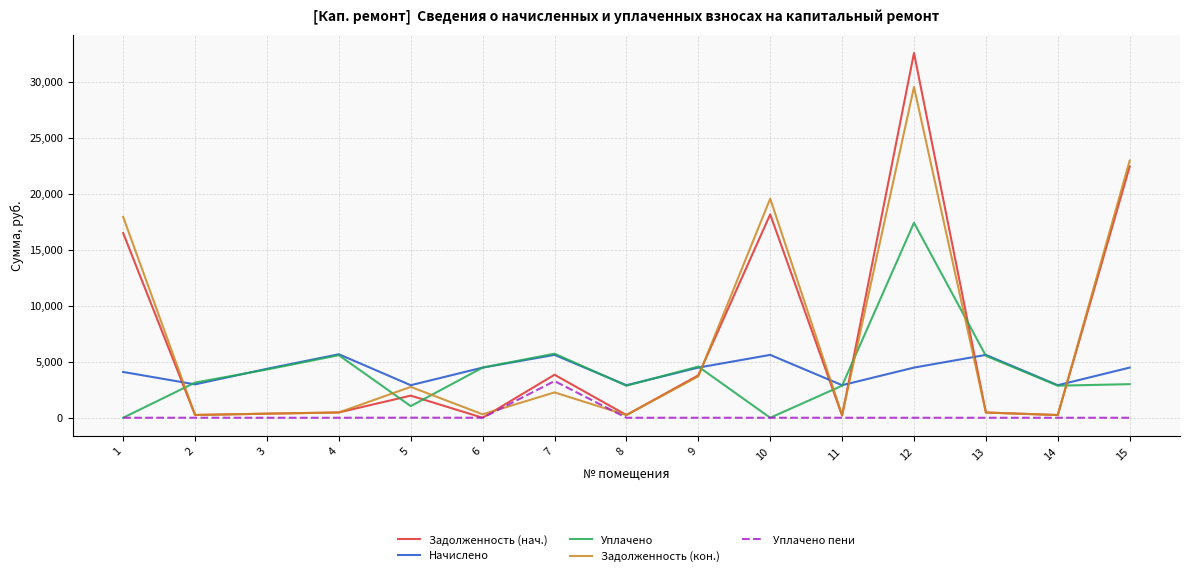

Is this an area chart (filled region under the line)?

No